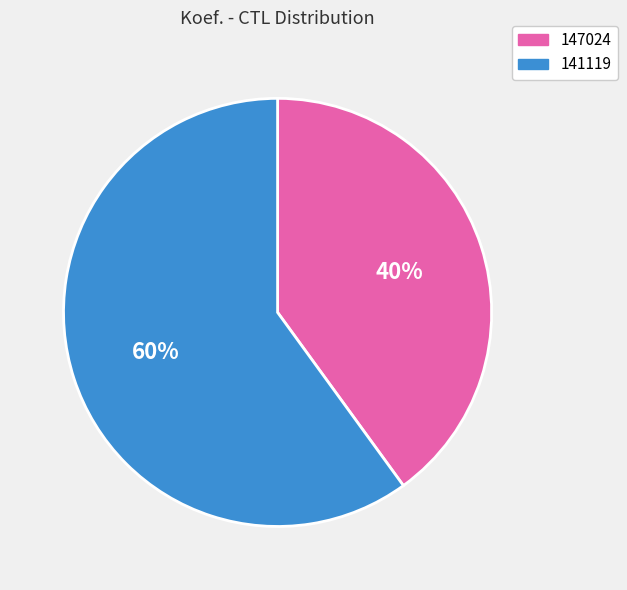

Is it true that 141119 is 72% of the pie?

False